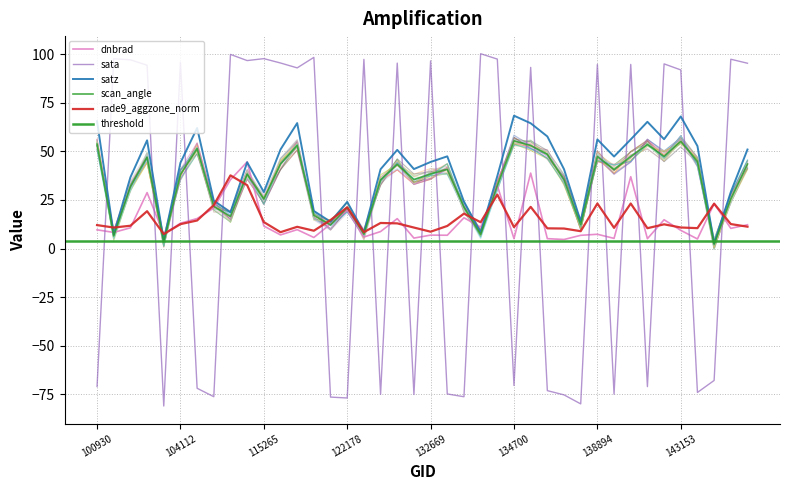

True or false: rade9_aggzone_norm and scan_angle cross at least once.

True